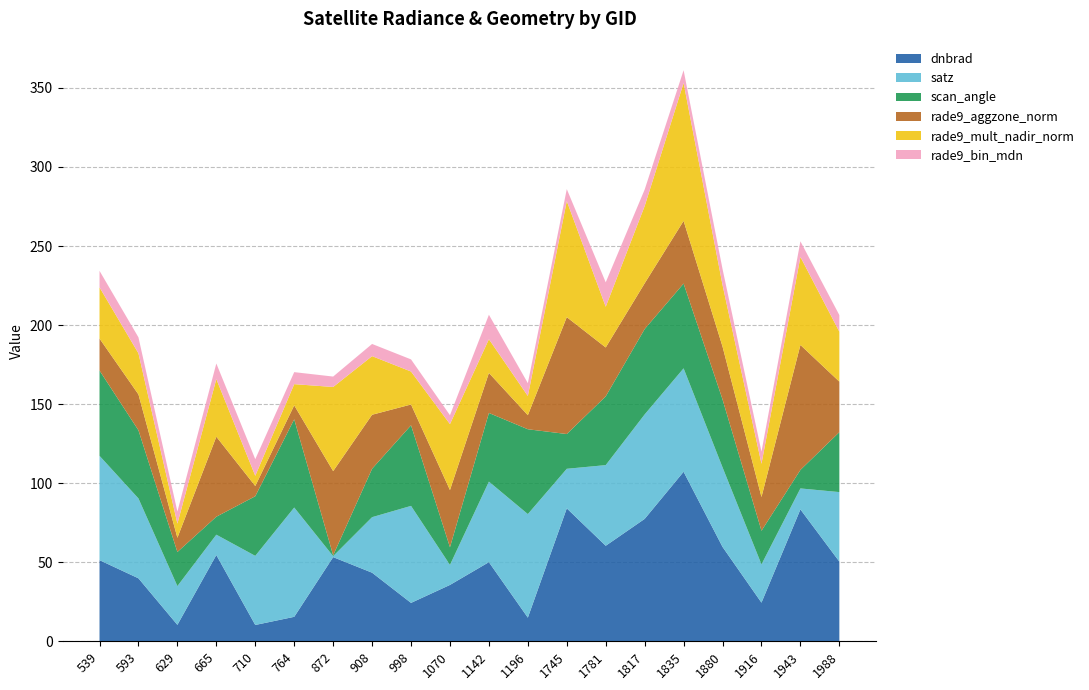

Reading right to left, extract all data points from this chart.

dnbrad: 50.4	83.4	24.4	59.7	107.2	77.4	60.4	84.1	15.0	50.1	35.6	24.3	43.4	53.2	15.5	10.3	54.6	10.4	39.8	51.3
satz: 44.0	13.3	24.2	50.3	65.4	66.1	51.0	25.0	65.5	50.9	12.7	61.3	35.1	0.6	69.1	43.7	12.9	24.5	50.5	66.0
scan_angle: 37.9	11.7	21.3	42.9	53.6	54.0	43.5	22.0	53.7	43.4	11.2	51.0	30.6	0.5	55.8	37.7	11.4	21.6	43.1	54.0
rade9_aggzone_norm: 31.9	79.0	21.4	33.4	39.6	28.9	30.9	73.9	8.9	25.3	36.1	13.1	34.2	53.2	8.8	6.5	50.6	9.0	22.7	20.2
rade9_mult_nadir_norm: 31.6	55.7	21.0	39.0	87.2	48.9	25.8	73.4	12.2	21.3	41.7	20.9	37.1	53.2	13.4	6.5	36.4	8.9	26.0	32.4
rade9_bin_mdn: 10.5	9.9	7.7	10.1	8.1	10.4	15.4	7.5	8.1	15.4	5.6	7.7	7.7	6.6	7.6	10.5	9.9	7.7	10.1	10.4